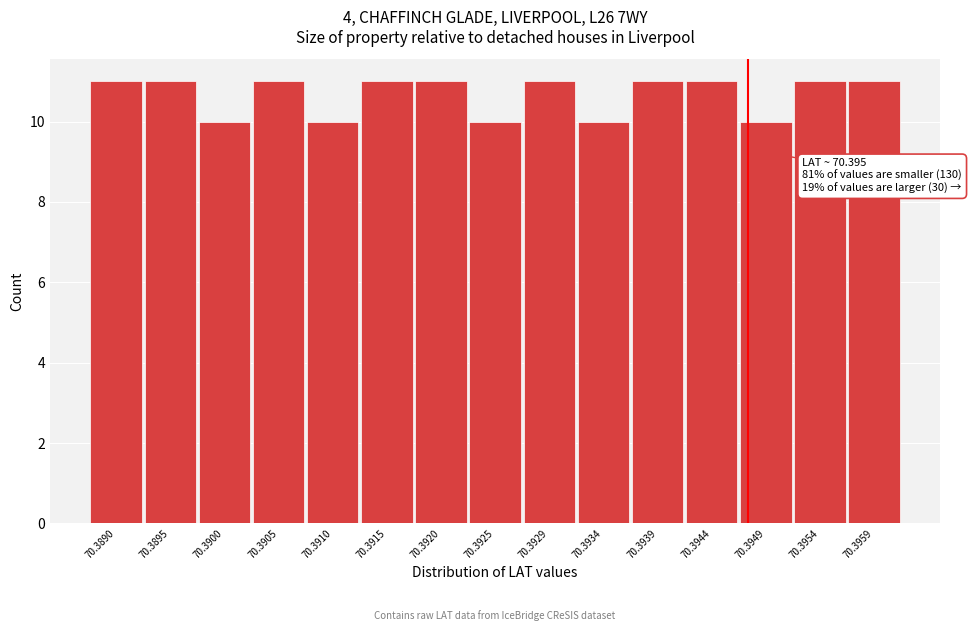

Reading left to right, list all the values displayed in this chart.

11	11	10	11	10	11	11	10	11	10	11	11	10	11	11